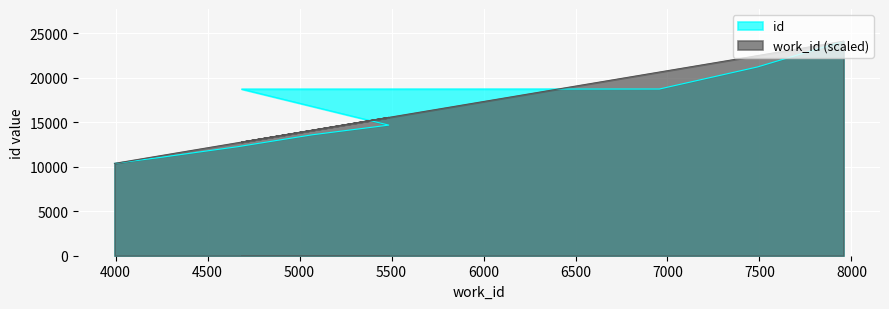

Which series has the largest total across all categories?

id